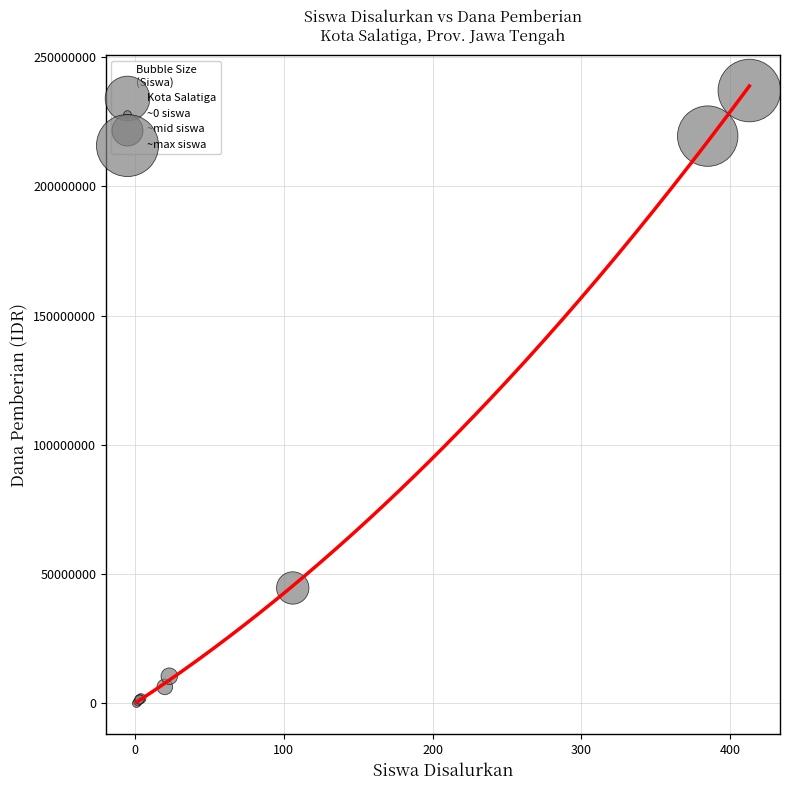

What Y value in the scatter plot is closest to 118500000?

44625000